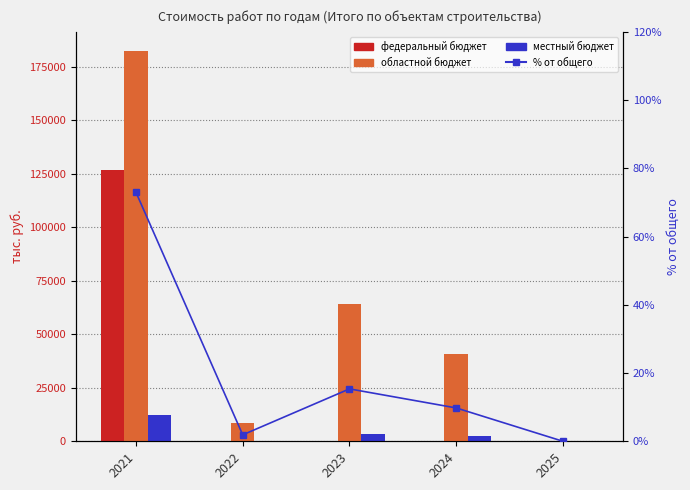

What is the difference between the федеральный бюджет values at 2024 and 2021?

126793.0